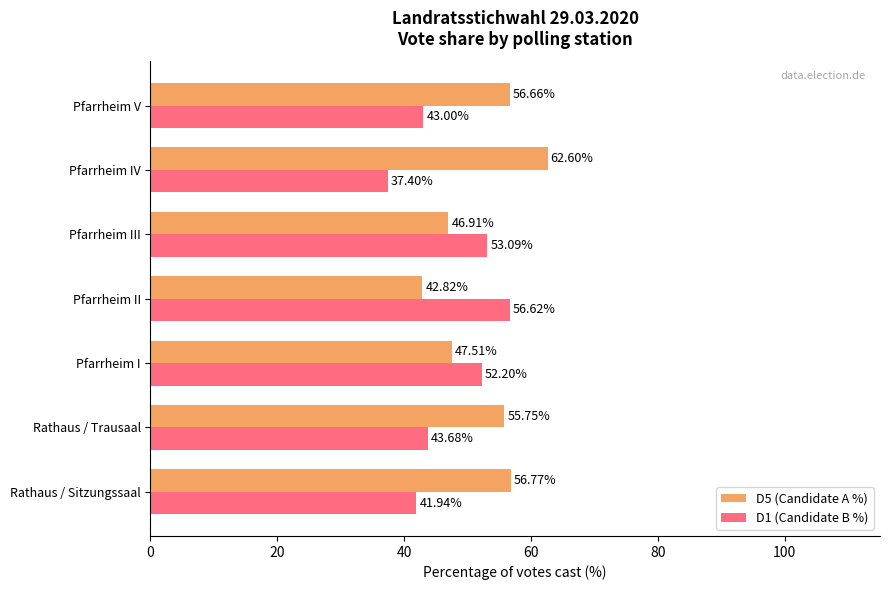

What is the total value across all series at Pfarrheim V?

99.7